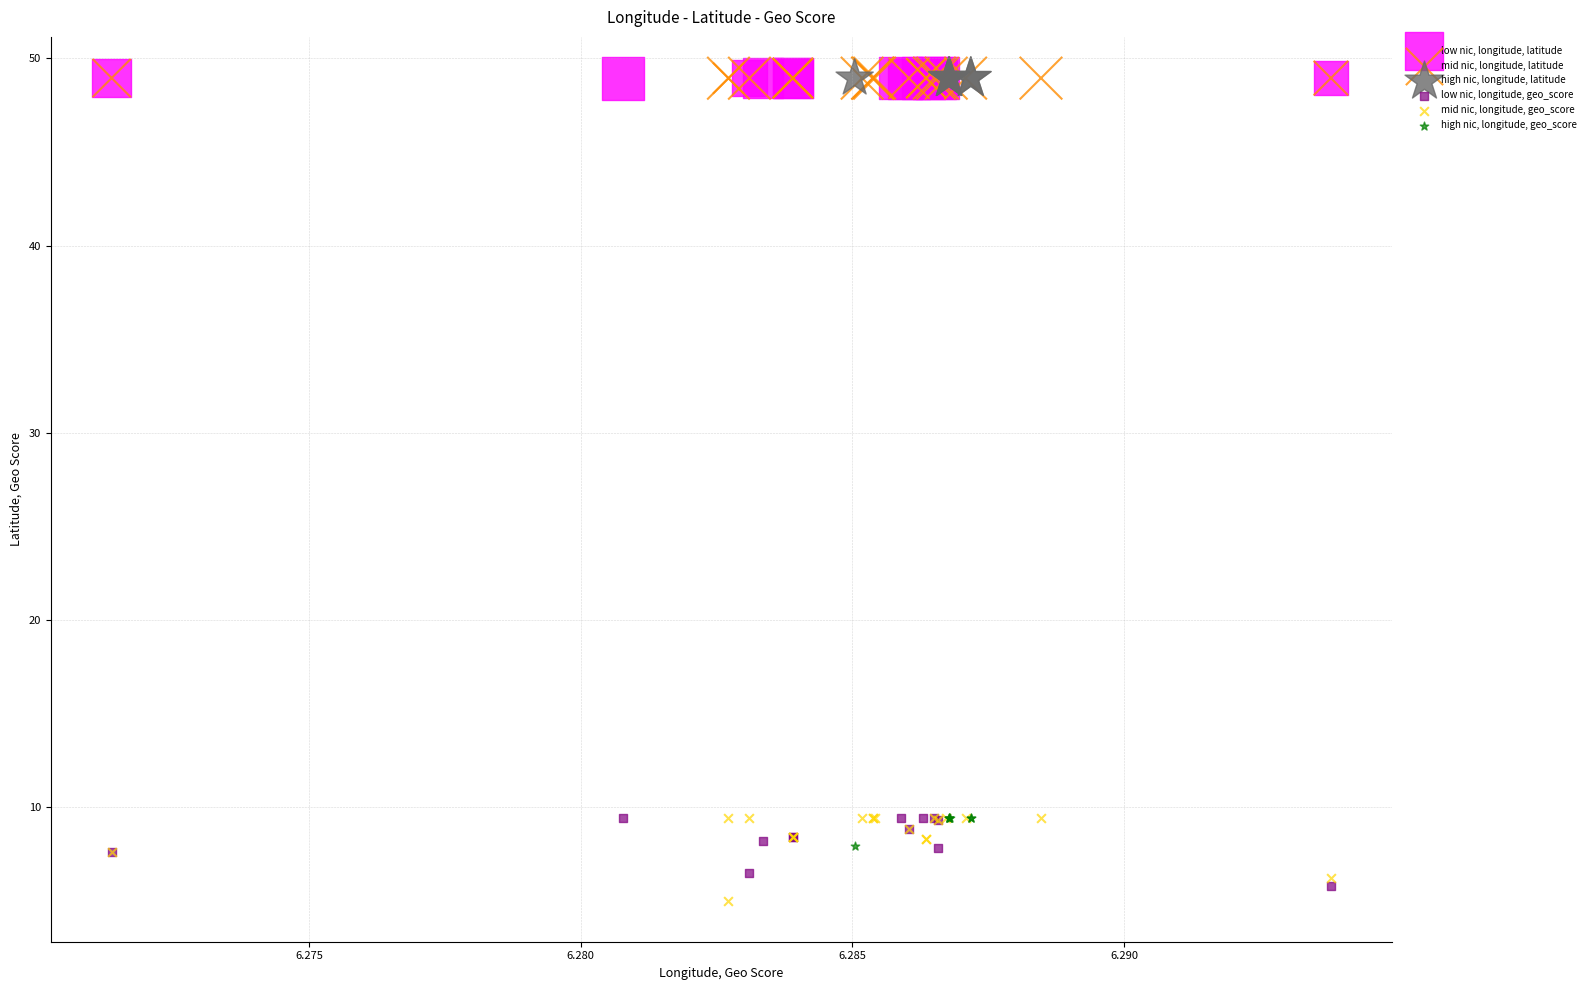

What are all the series names shown in the legend?

low nic, longitude, latitude, mid nic, longitude, latitude, high nic, longitude, latitude, low nic, longitude, geo_score, mid nic, longitude, geo_score, high nic, longitude, geo_score